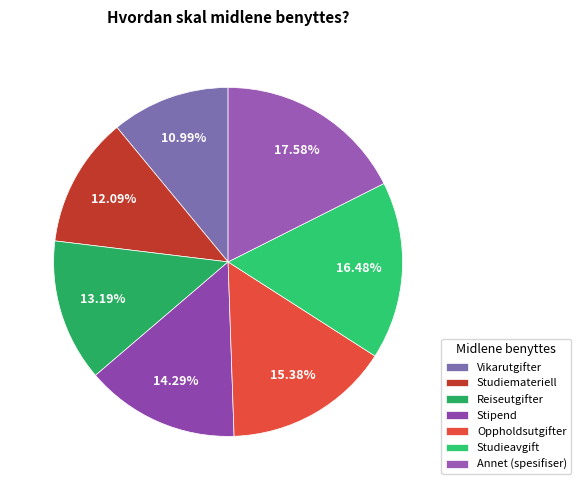

Is there a majority slice in this chart?

No